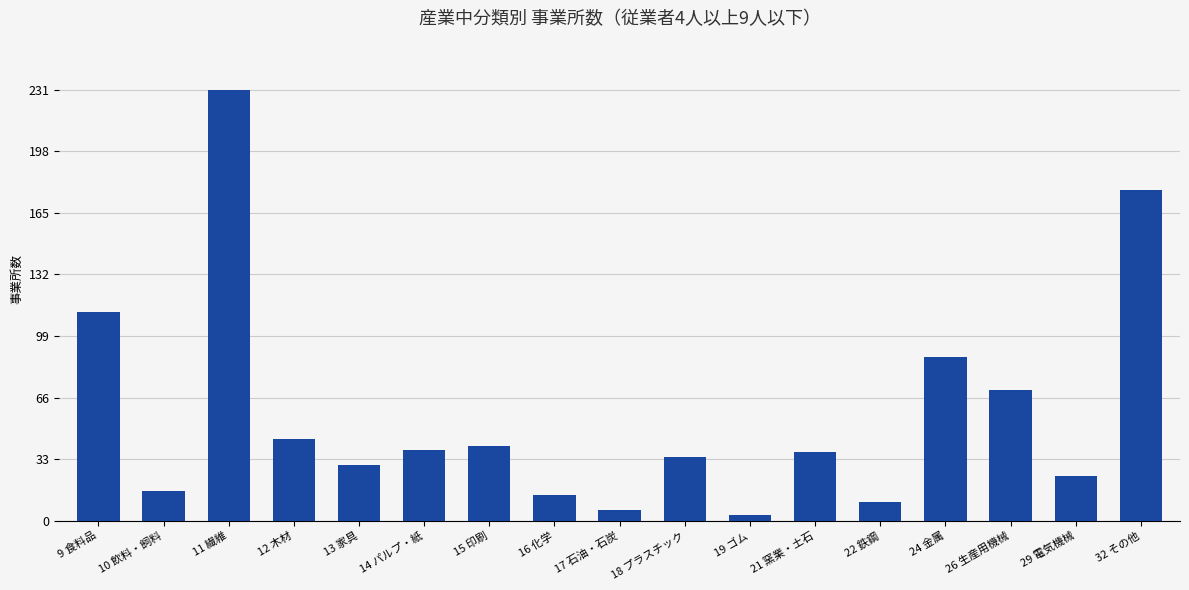

What is the label of the 1st bar from the right?

32 その他